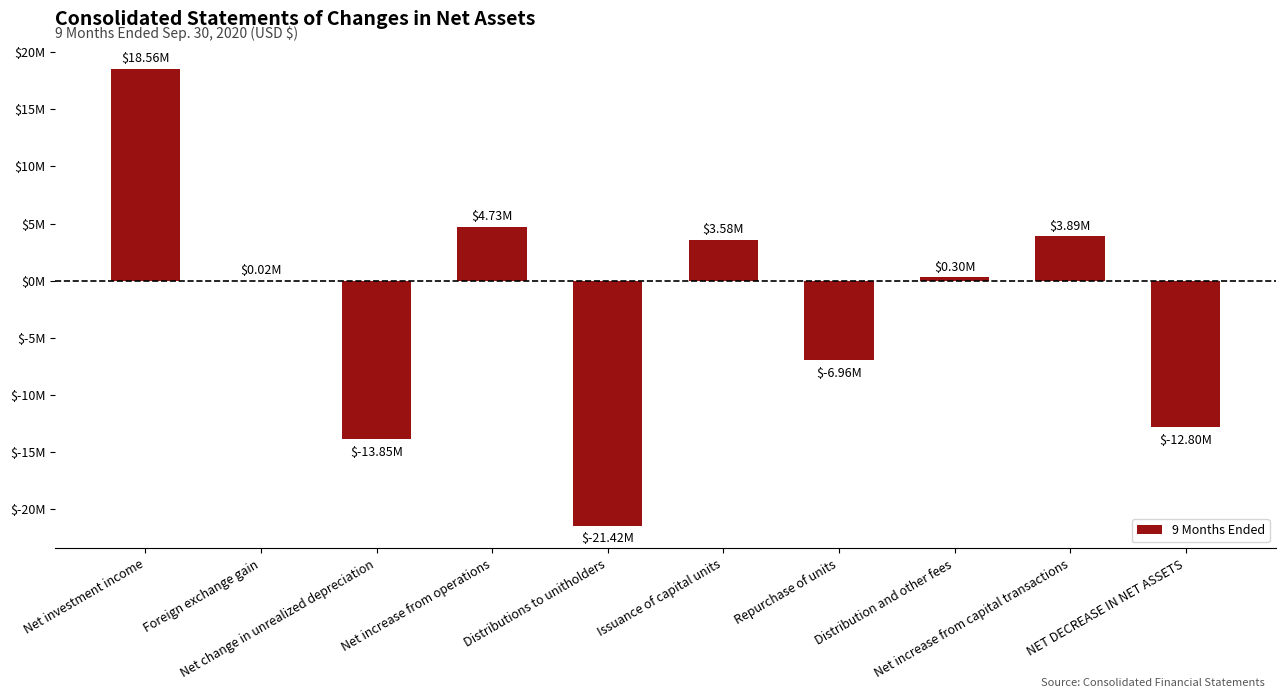

Are the bars horizontal?

No